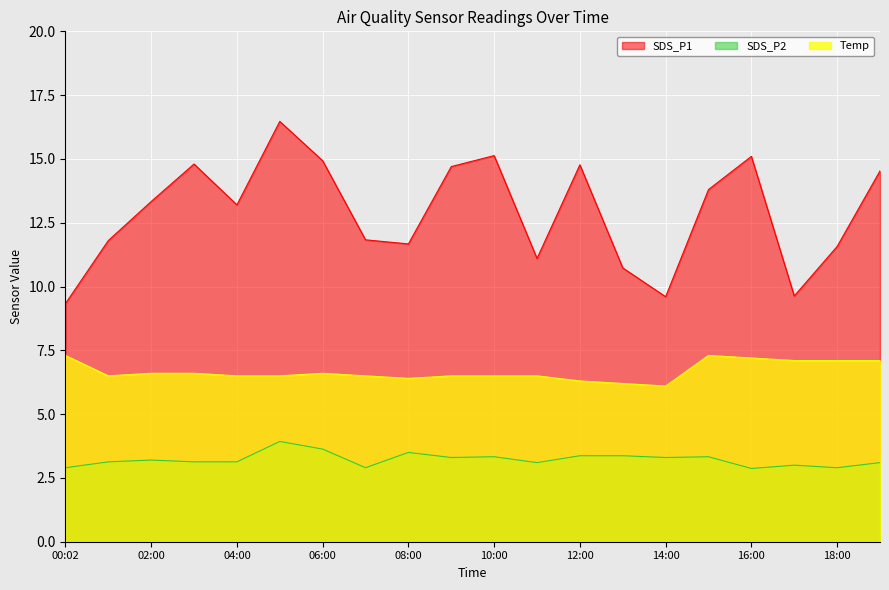

How many values in the SDS_P2 series are below 3?

4